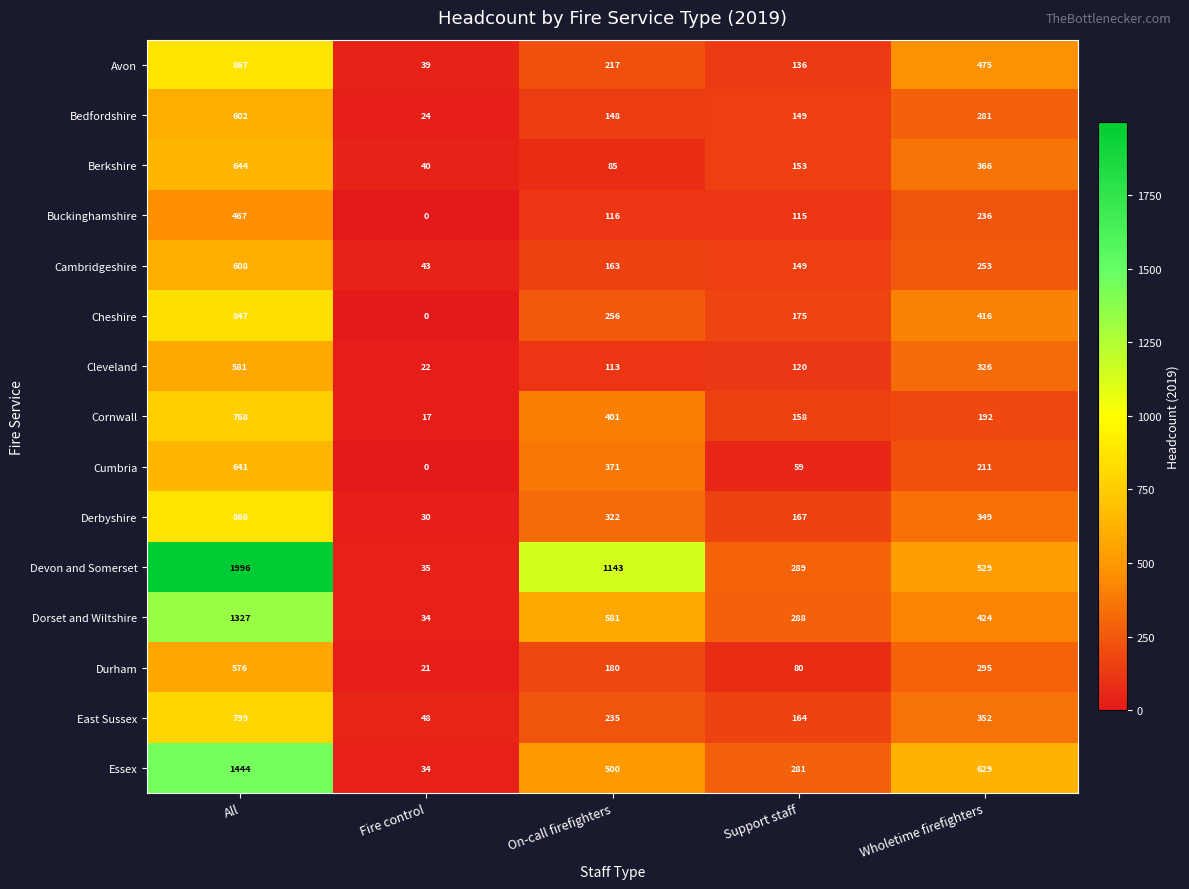

Which series has the largest range (max minus min)?

Devon and Somerset